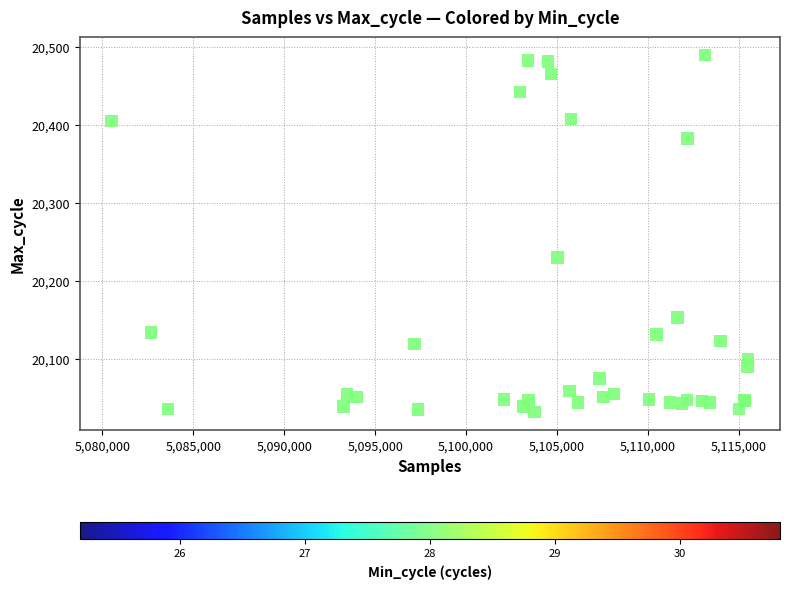

What Y value in the scatter plot is closest to 20260?

20230